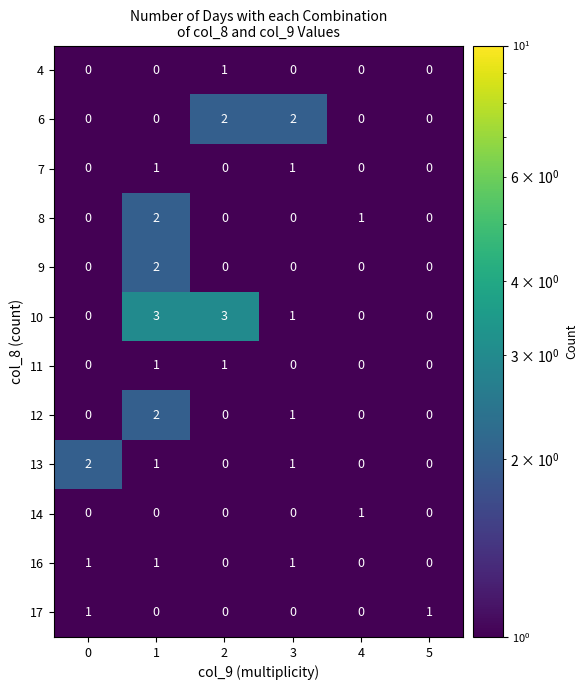

Which series has the largest range (max minus min)?

10